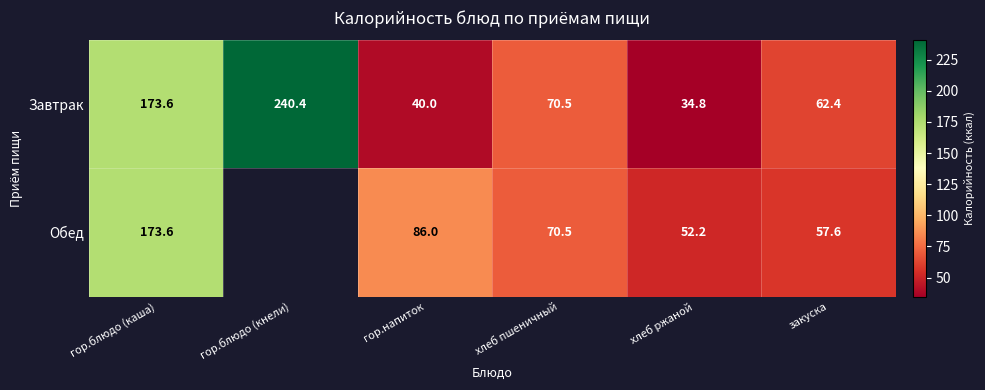

Which category has the lowest value in the Завтрак series?

хлеб ржаной